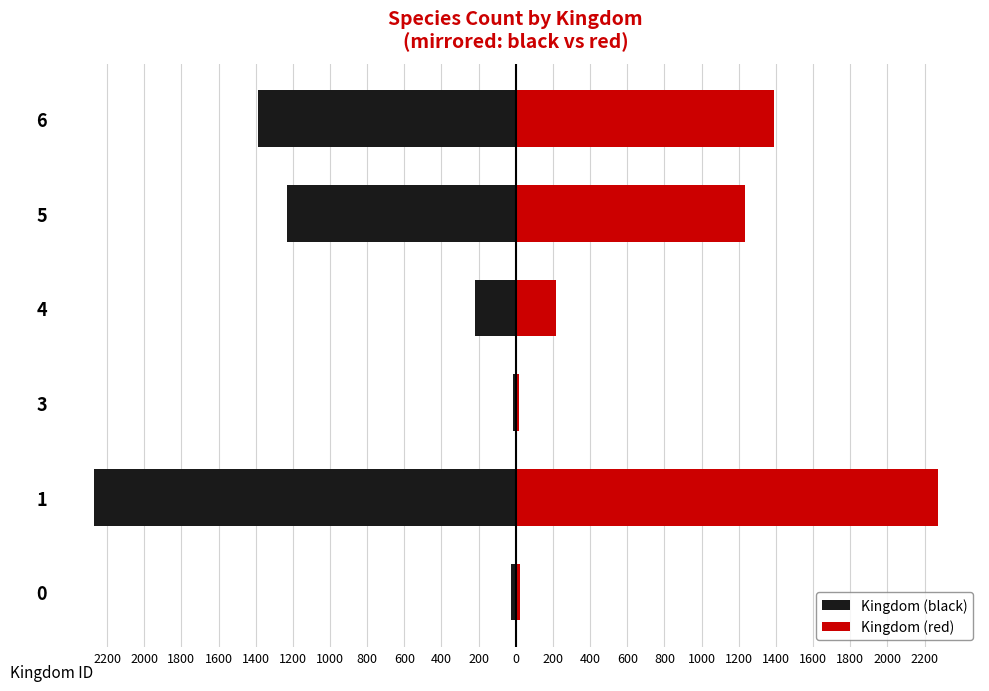

Which series has the widest spread of values?

Kingdom (black)